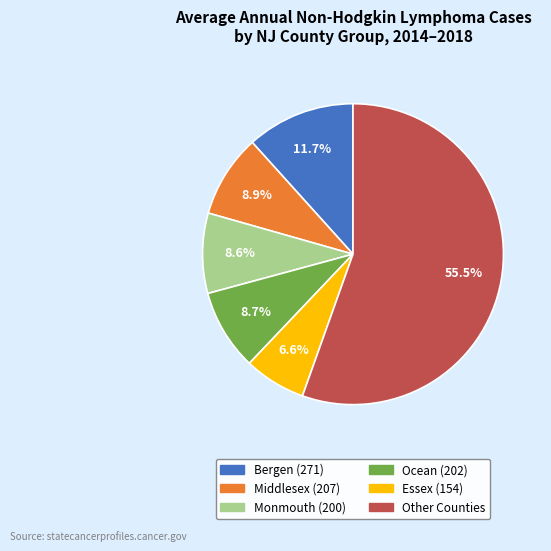

Is there a majority slice in this chart?

Yes